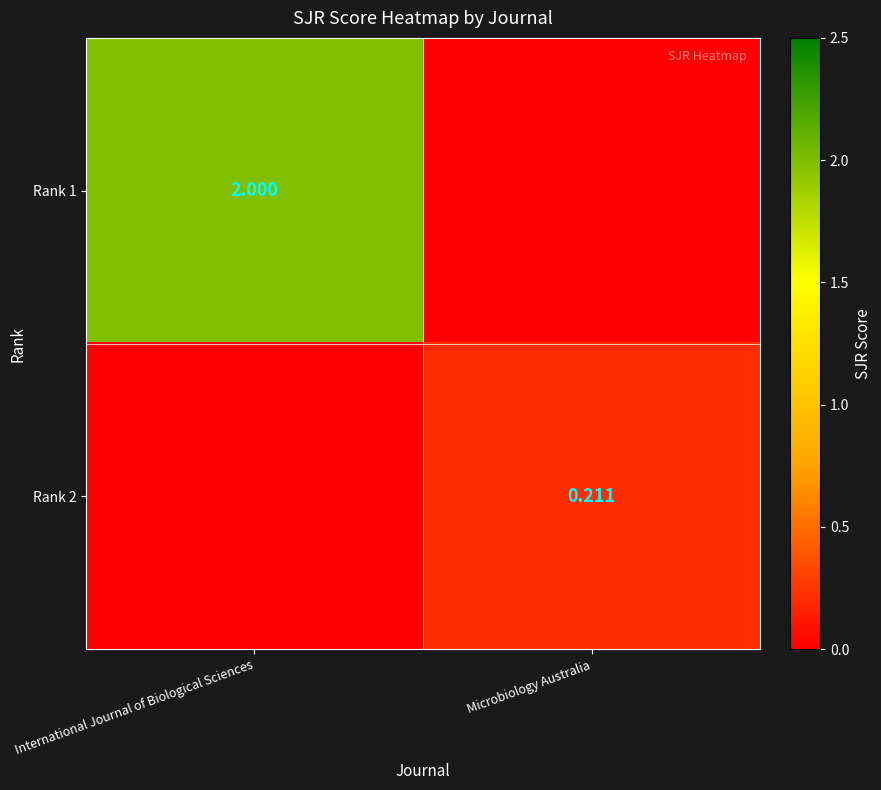

Is the value of Rank 2 at Microbiology Australia greater than the value of Rank 1 at International Journal of Biological Sciences?

No